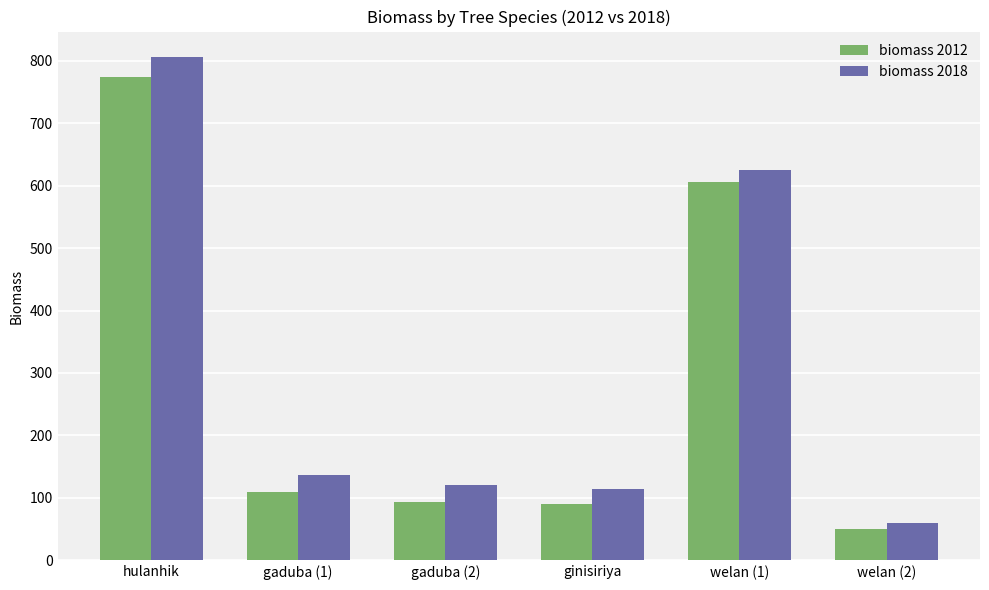

What is the label of the 6th bar from the left?

welan (2)